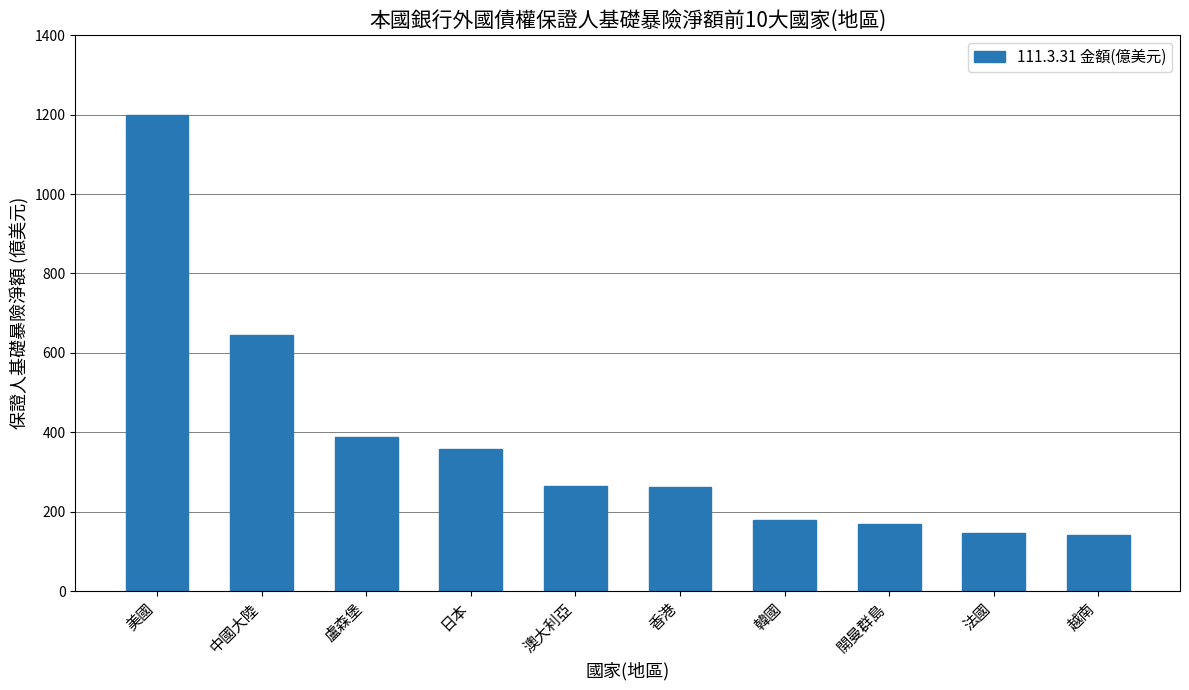

Does the chart contain stacked bars?

No